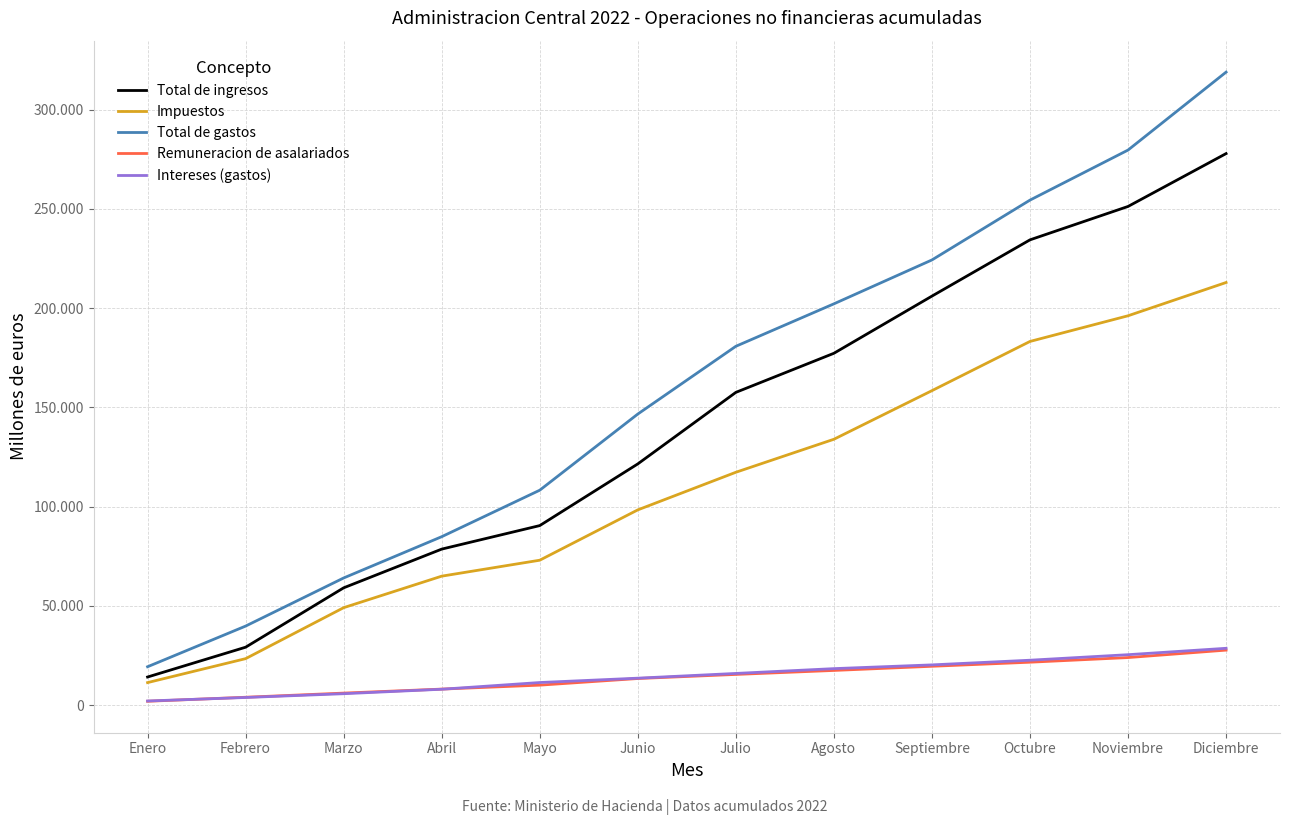

At which label does Total de ingresos reach its peak?

Diciembre